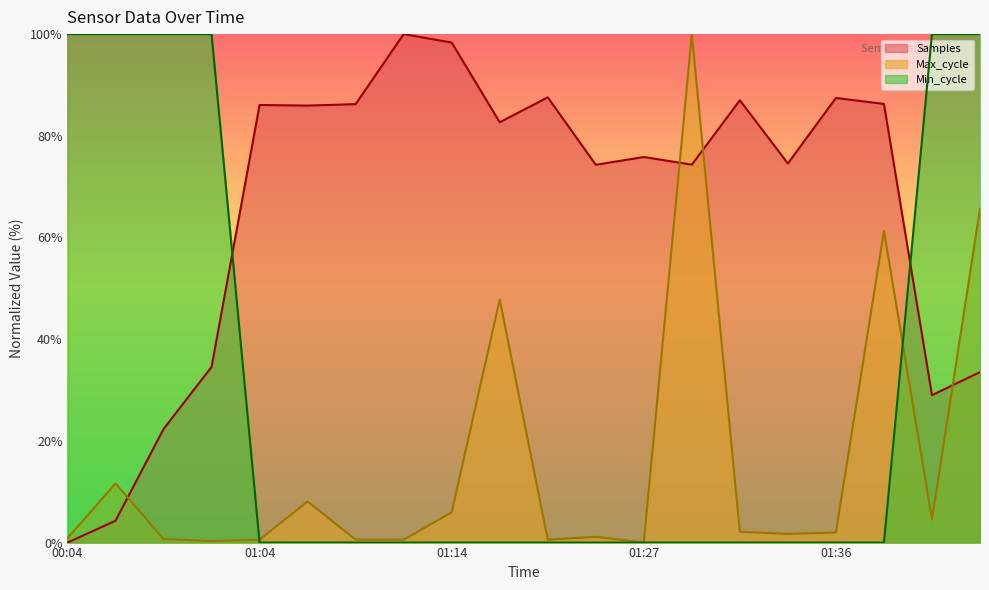

The value of Min_cycle at 01:24 is -31.7. True or false?

False